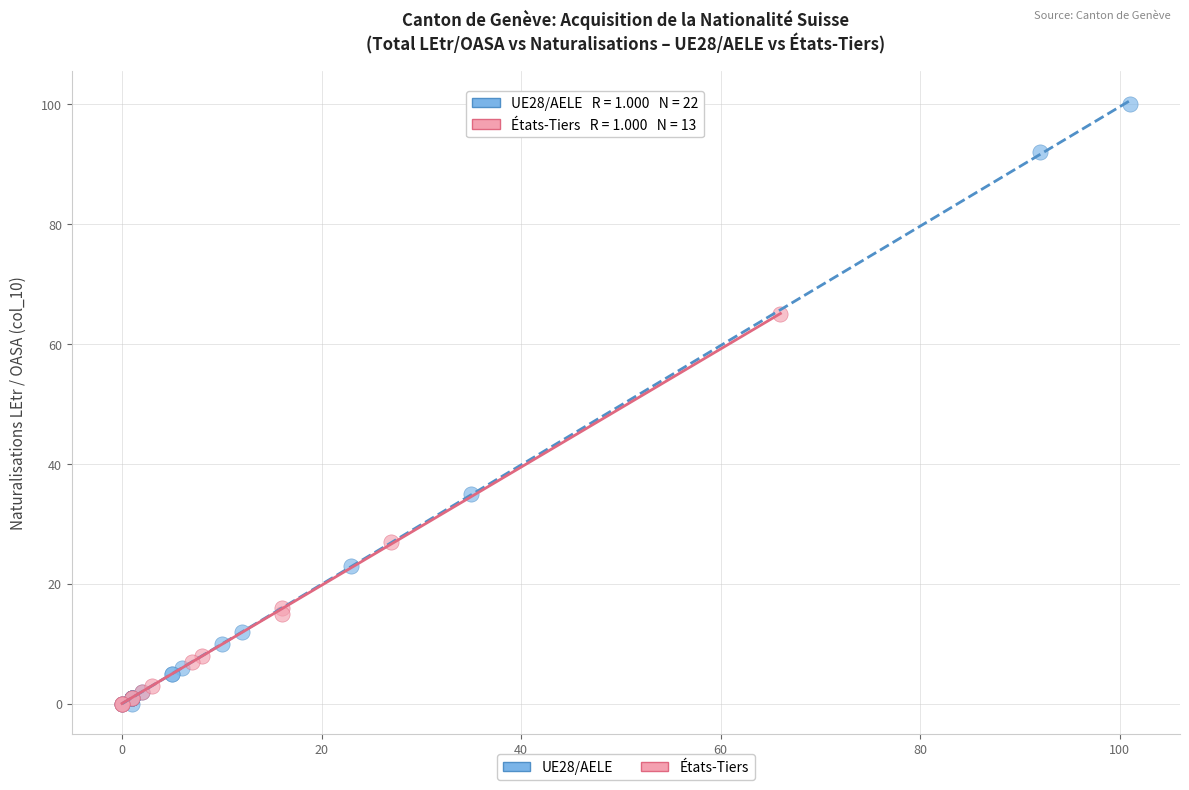

Which series has the largest Y range (max minus min)?

UE28/AELE